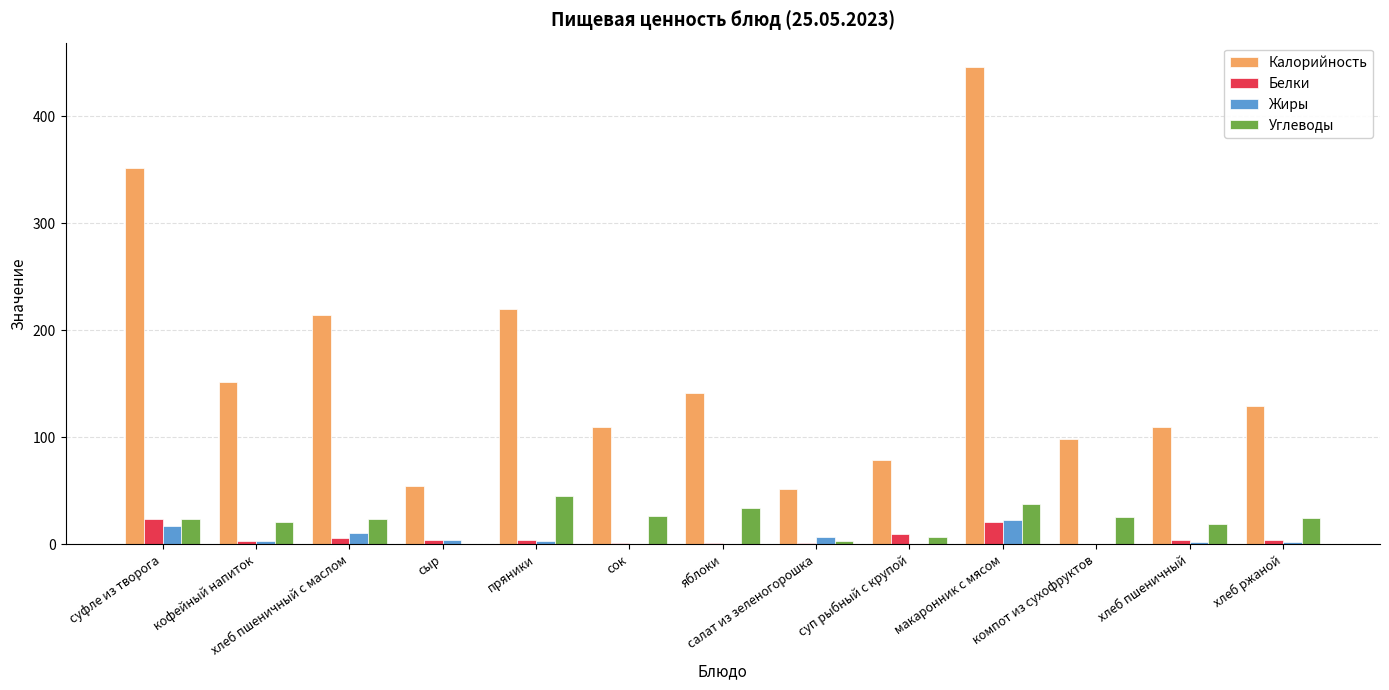

Is the value of Калорийность at макаронник с мясом greater than the value of Белки at пряники?

Yes